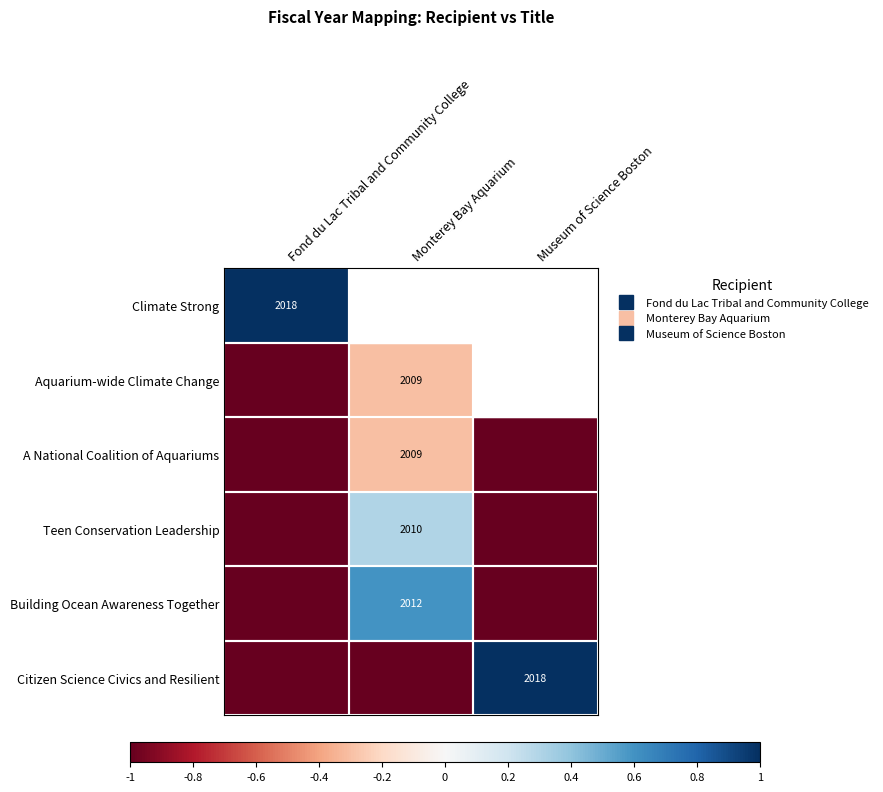

The A National Coalition of Aquariums series shows -0.3 at Monterey Bay Aquarium. True or false?

True